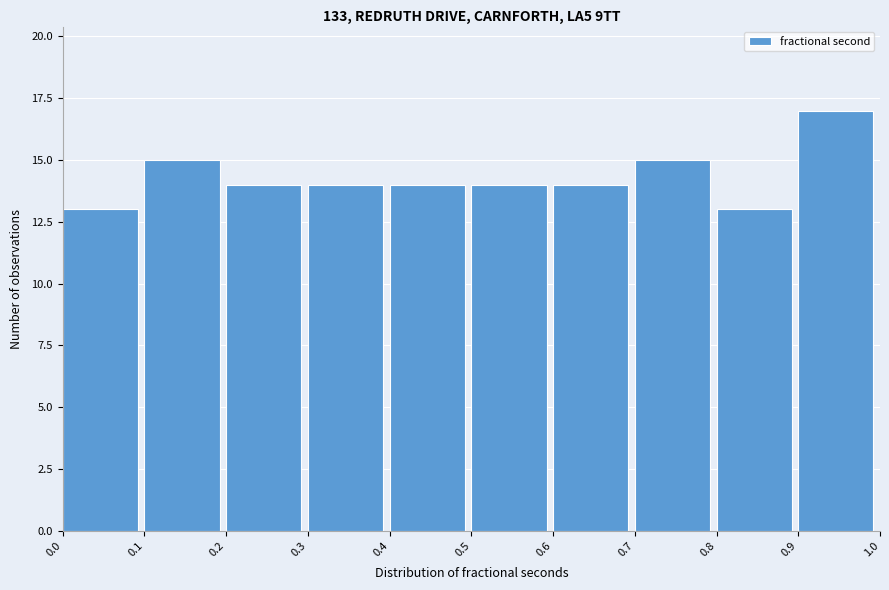

Reading left to right, transcribe this chart: for each bar, give the range it covers on the x-axis and its height. The values are not printed on the chart, so give them approximately, as read against the axis.

0.0 to 0.1: 13
0.1 to 0.2: 15
0.2 to 0.3: 14
0.3 to 0.4: 14
0.4 to 0.5: 14
0.5 to 0.6: 14
0.6 to 0.7: 14
0.7 to 0.8: 15
0.8 to 0.9: 13
0.9 to 1.0: 17